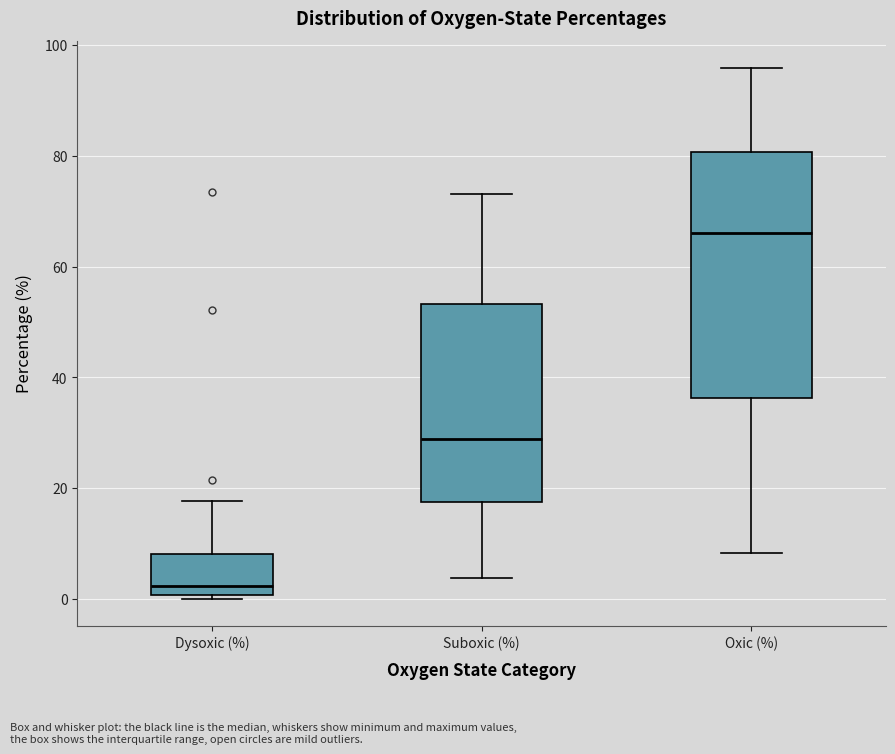

Which box has the highest median line?

Oxic (%)